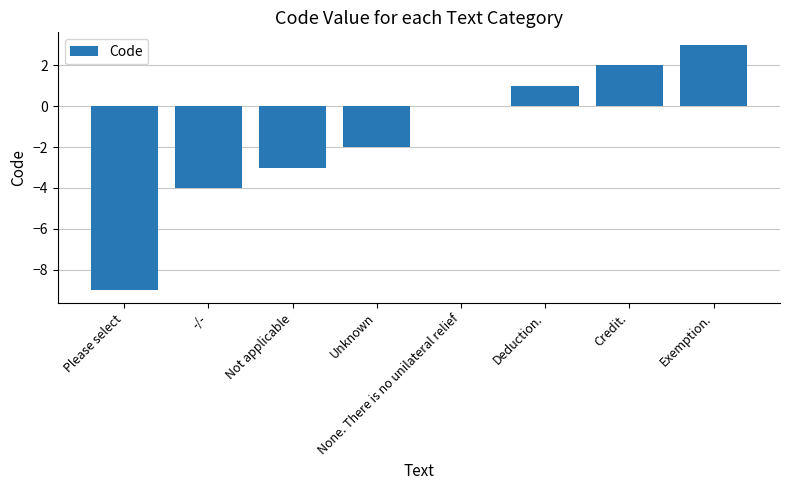

Reading right to left, list all the values displayed in this chart.

Exemption.=3	Credit.=2	Deduction.=1	None. There is no unilateral relief=0	Unknown=-2	Not applicable=-3	-/-=-4	Please select=-9